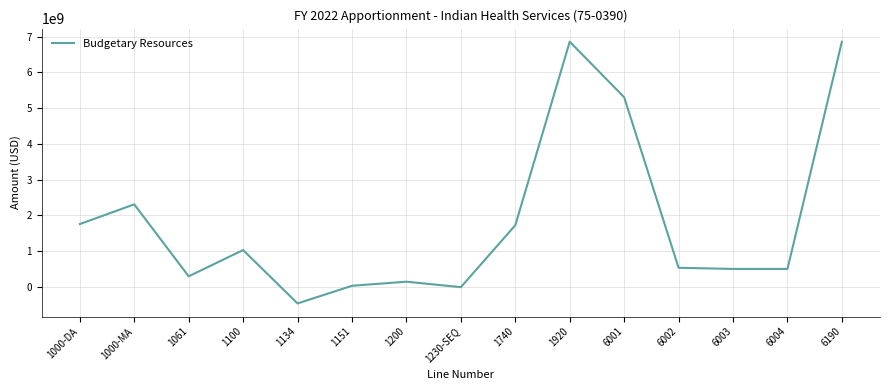

What is the difference between the maximum and minimum values?

7313133488